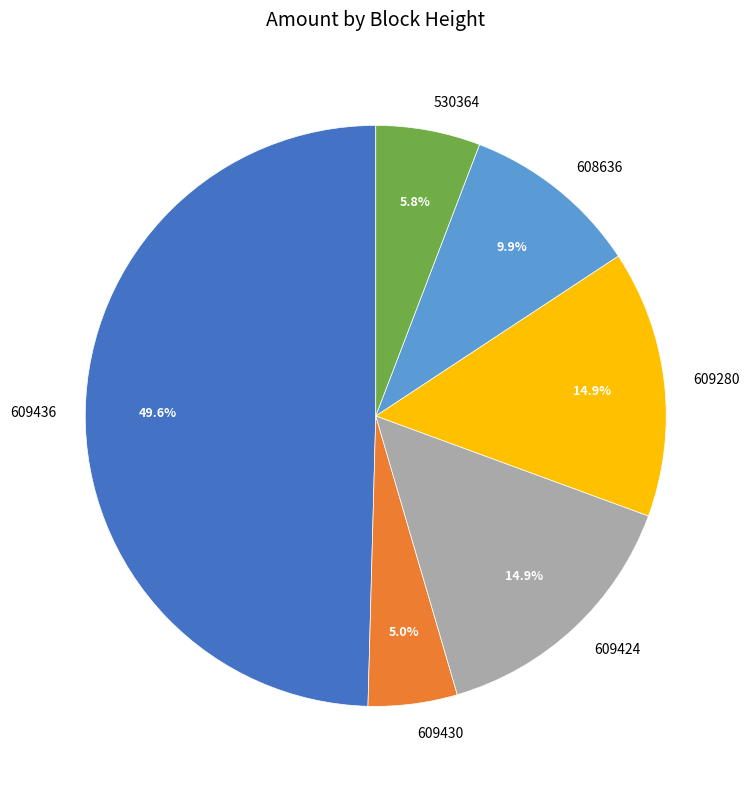

Does 608636 account for over 50% of the chart?

No